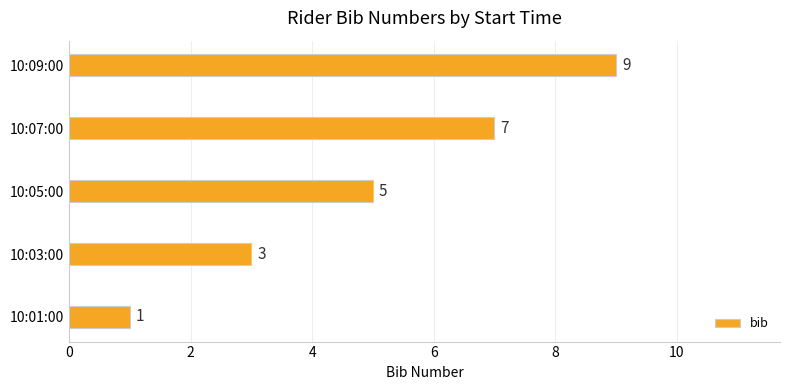

Are the bars grouped side by side (vs. stacked)?

No